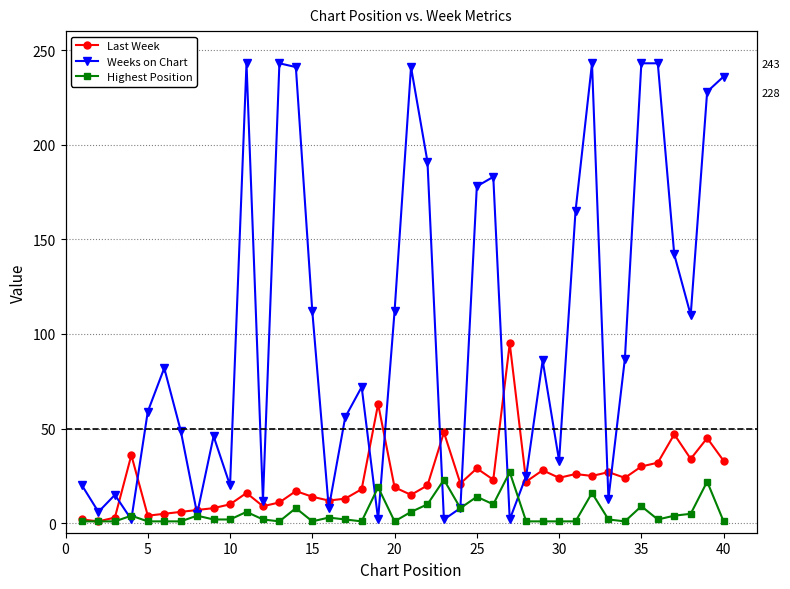

Does the chart display data point markers on the line(s)?

Yes